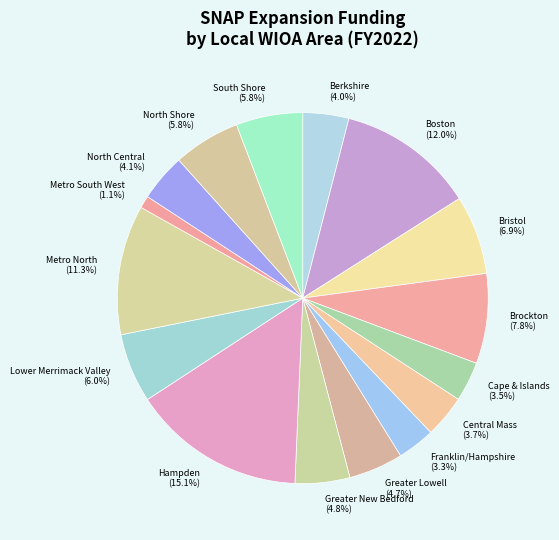

To the nearest percent, what portion does Brockton represent?

8%